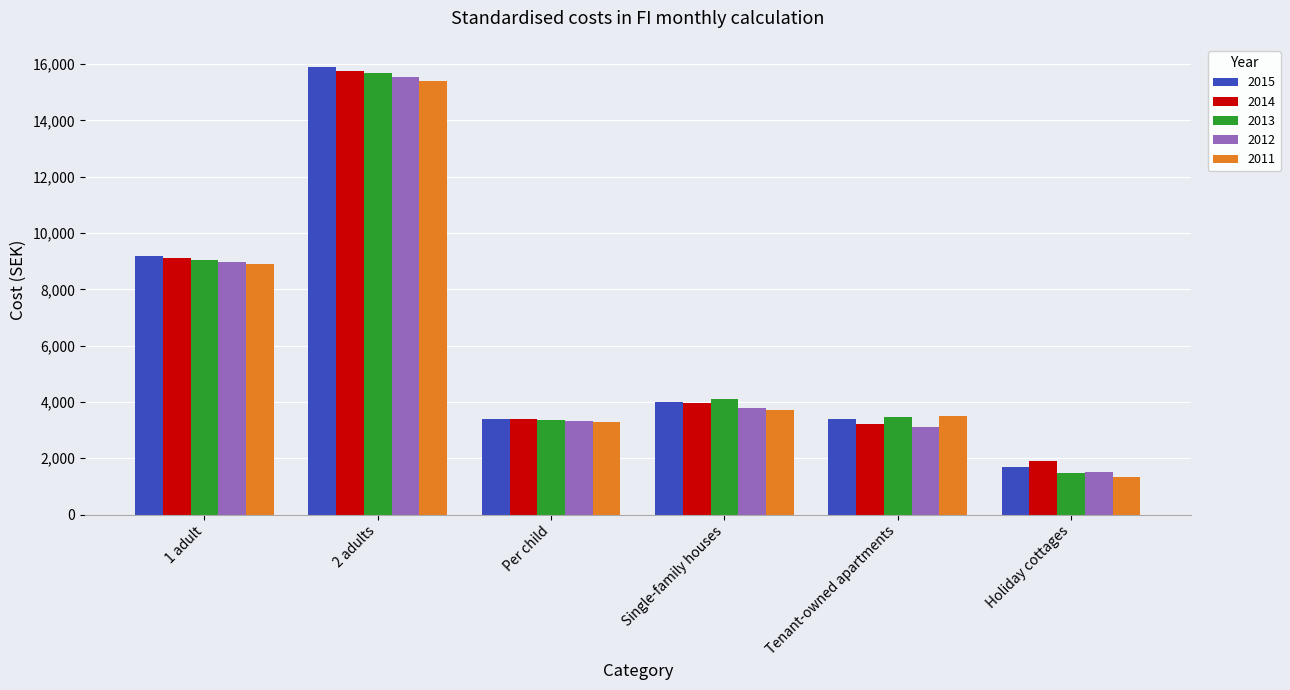

What is the sum of all 2013 values?

37115.2